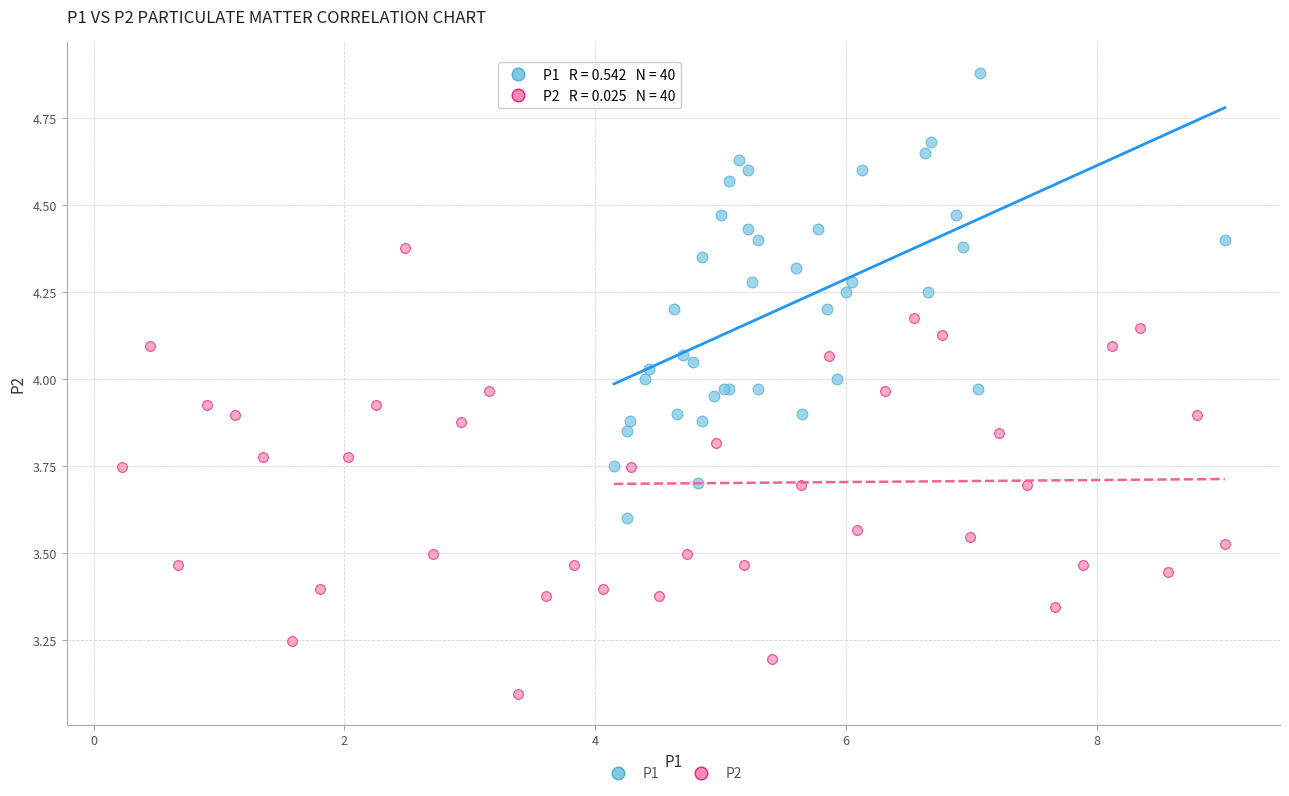

Which series reaches the maximum Y coordinate?

P1